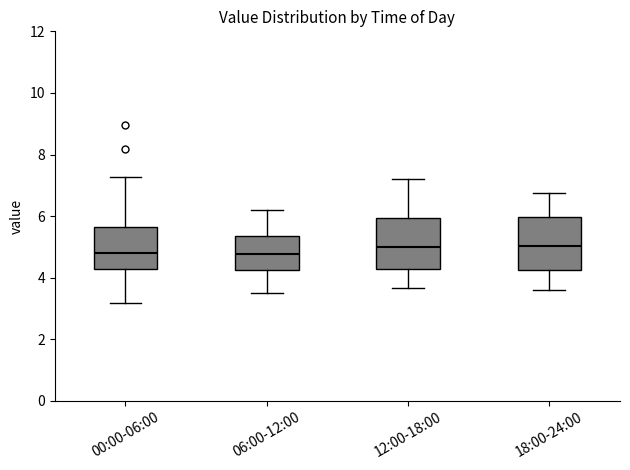

Where is the lower edge of the box for 06:00-12:00 on the y-axis? The values are not printed on the chart, so give them approximately, as read against the axis.

4.2